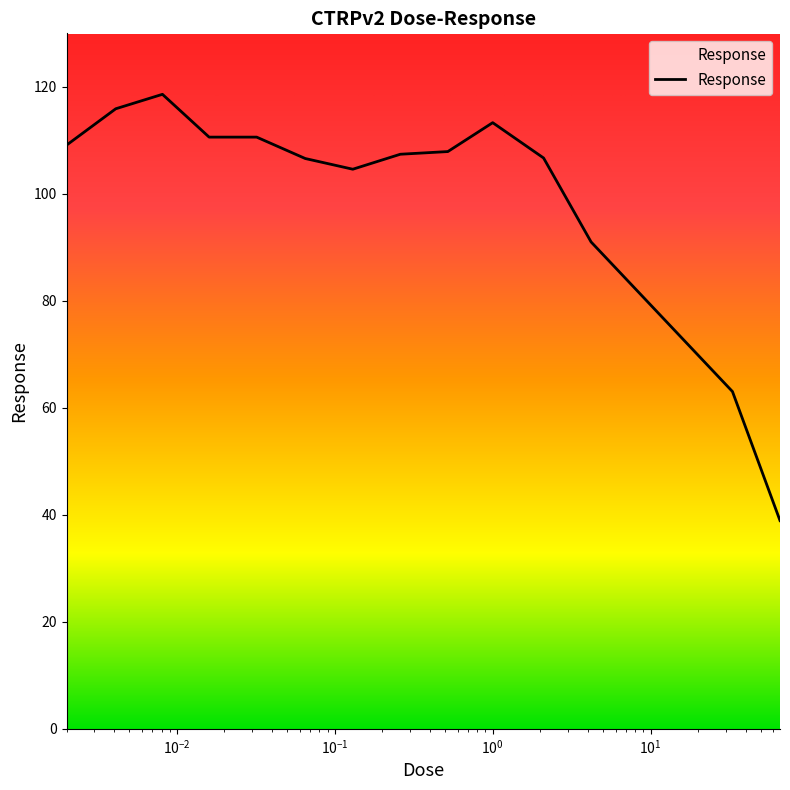

How many points are lower than both their immediate neighbors (excluding endpoints)?

1